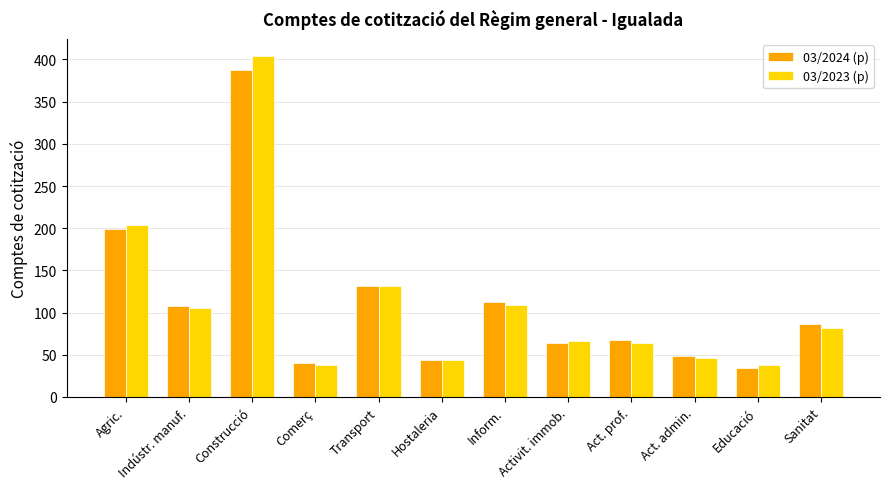

How many values in the 03/2024 (p) series are below 87?

6